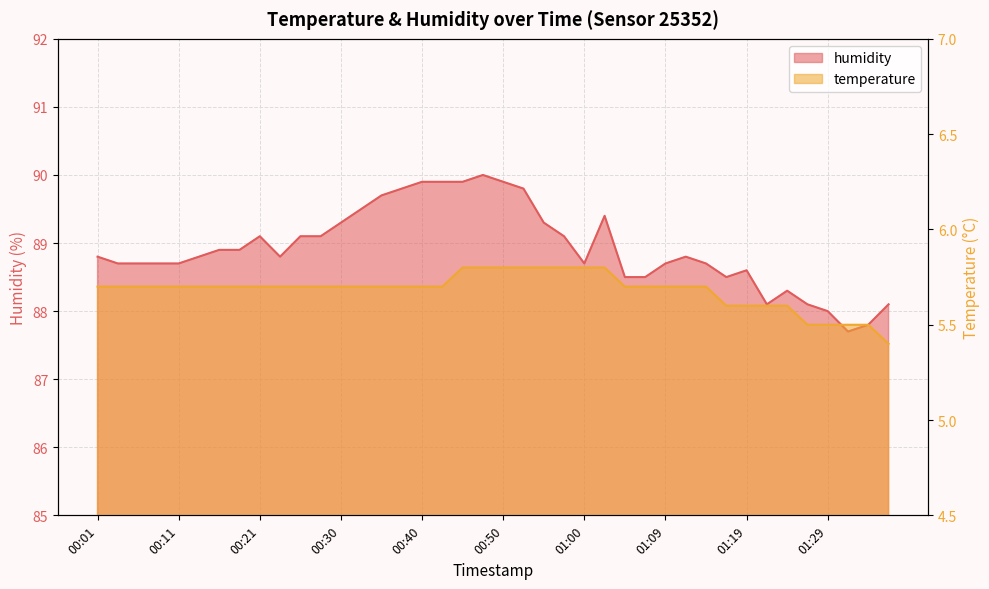

What are all the series names shown in the legend?

humidity, temperature